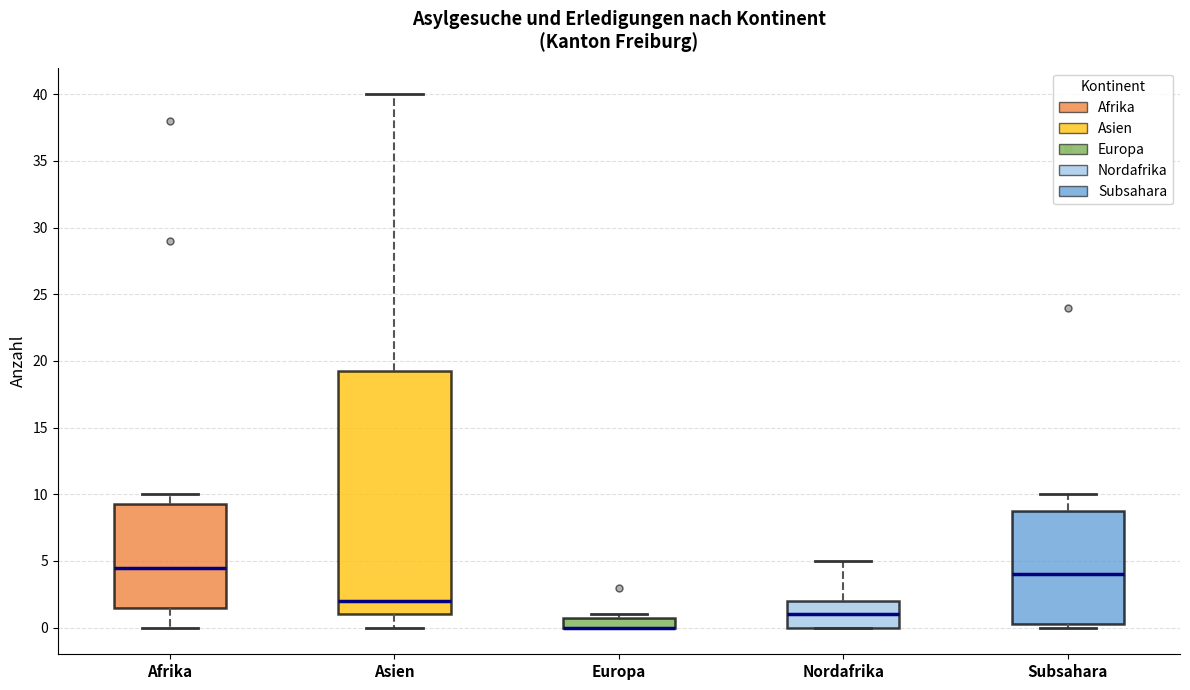

Where is the lower edge of the box for Nordafrika on the y-axis? The values are not printed on the chart, so give them approximately, as read against the axis.

0.0